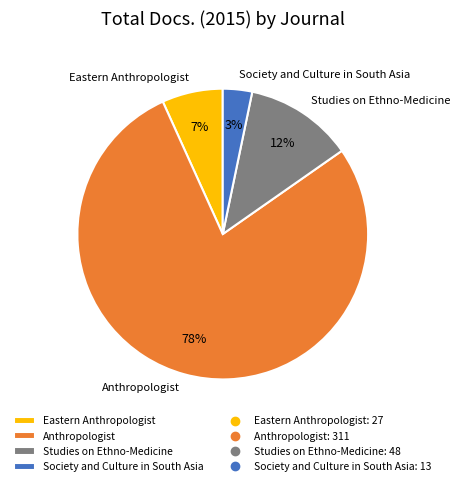

Do Studies on Ethno-Medicine and Eastern Anthropologist together represent more than half of the pie?

No